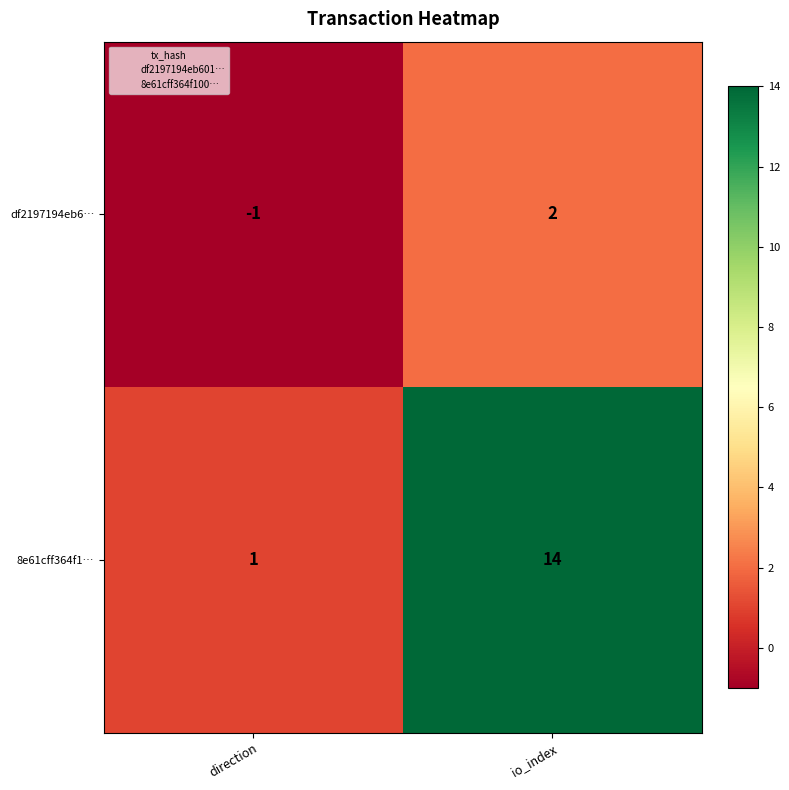

Between direction and io_index, which series saw the biggest shift?

8e61cff364f1…